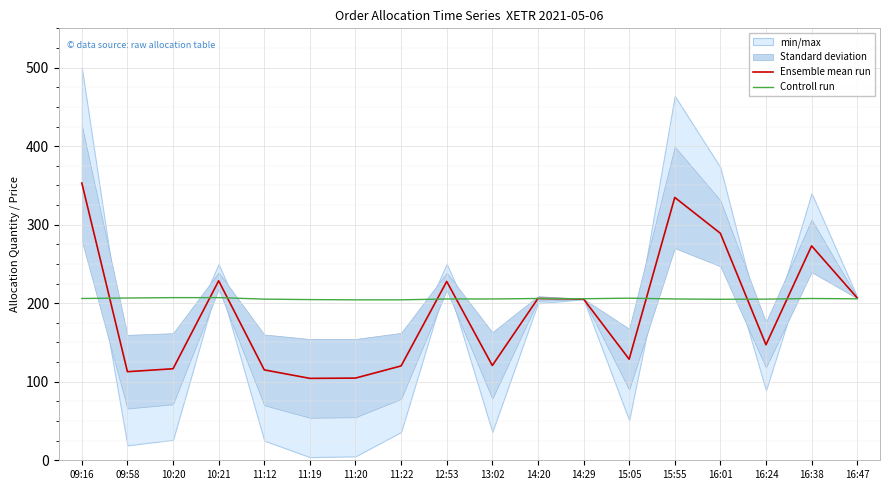

The Ensemble mean run series shows 357.5 at 14:20. True or false?

False